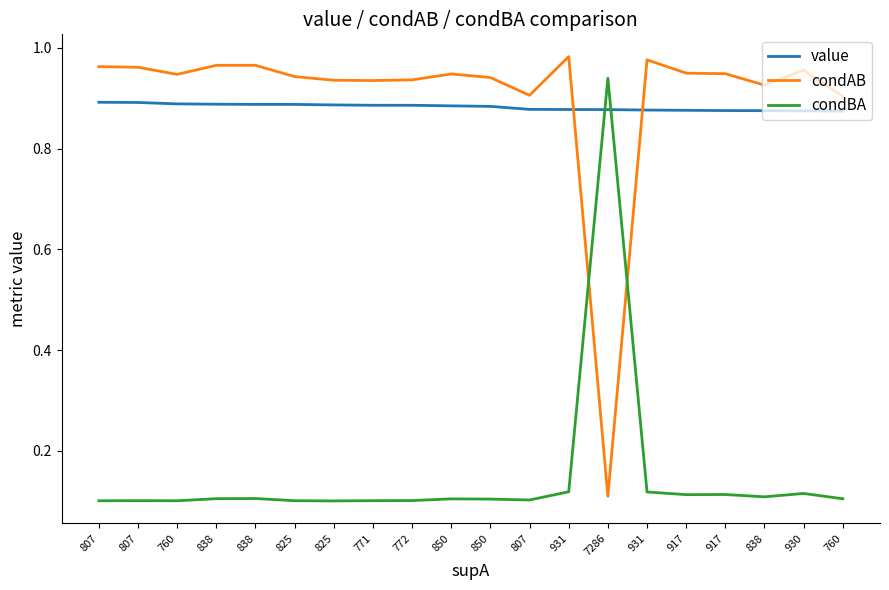

Rank the categories by value value from highest to lowest.

807, 807, 760, 838, 838, 825, 825, 771, 772, 850, 850, 807, 931, 7286, 931, 917, 917, 838, 930, 760